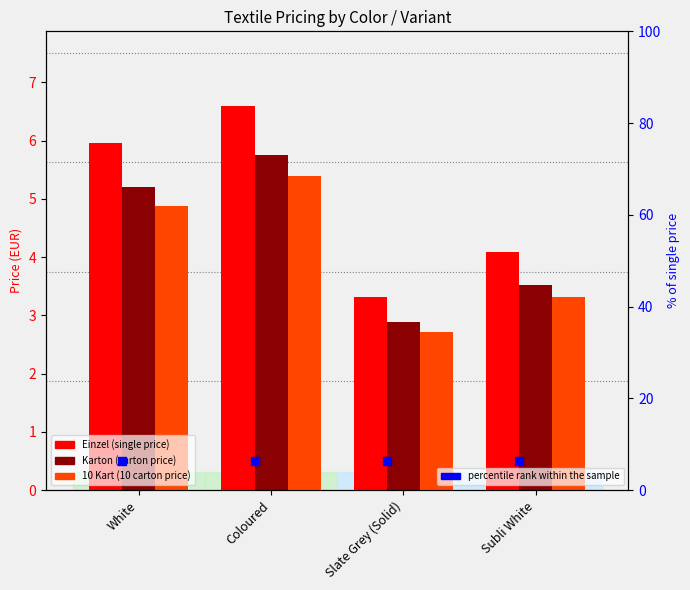

Which series has the largest total across all categories?

percentile rank within the sample